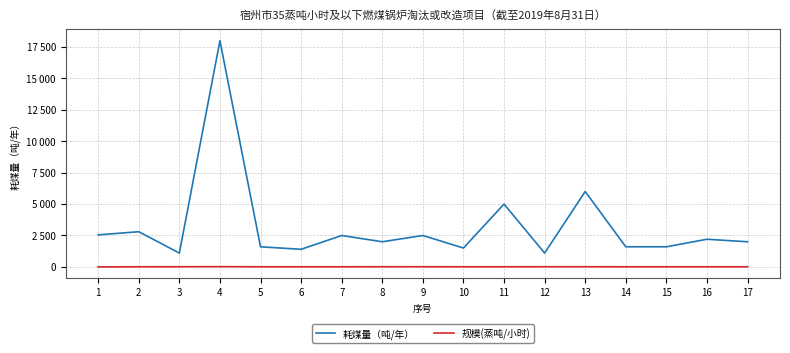

What is the difference between the maximum and second lowest values in the 规模(蒸吨/小时) series?

10